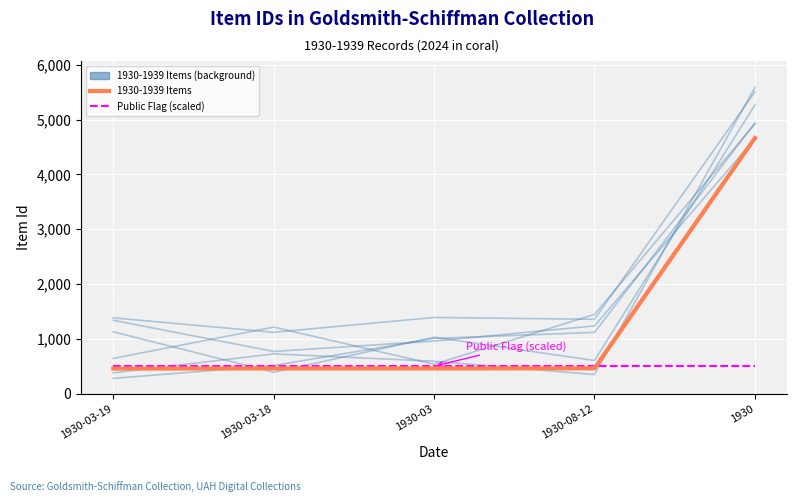

At which category is the sum across all series the highest?

1930